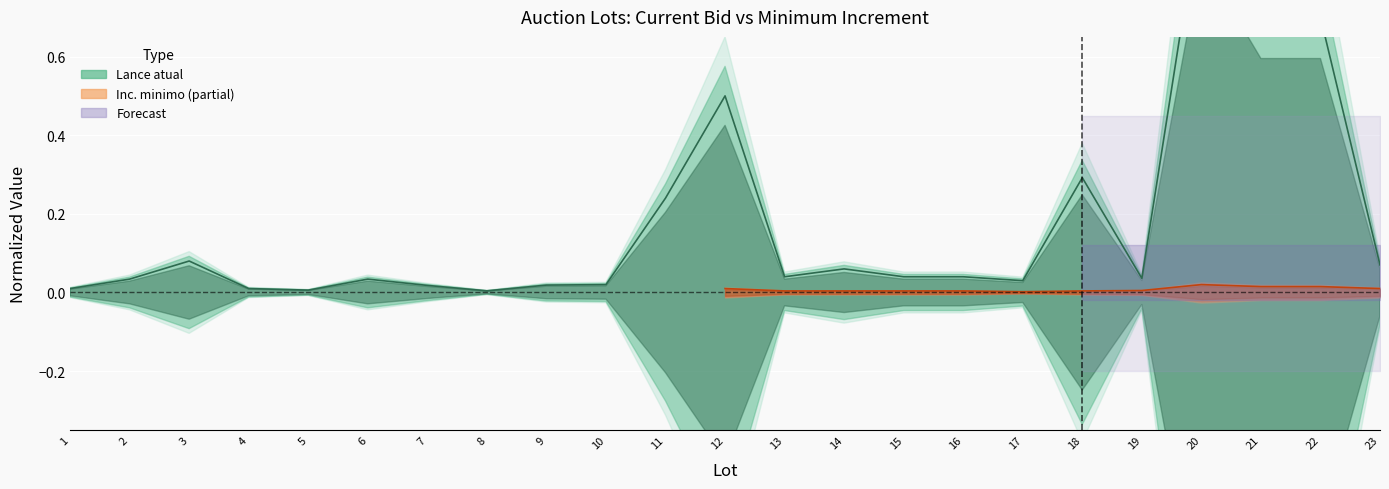

Does the chart display data point markers on the line(s)?

No